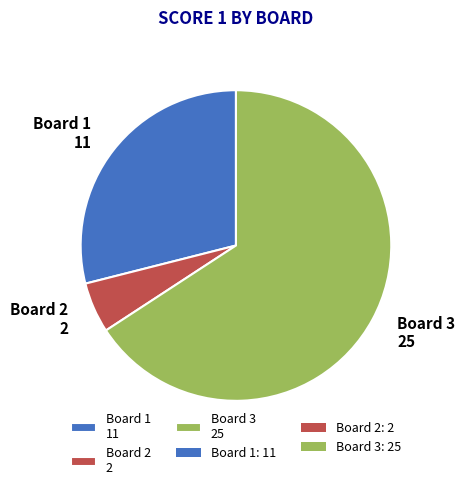

Approximately how many times larger is the value at Board 1 11 compared to Board 3 25?

0.4